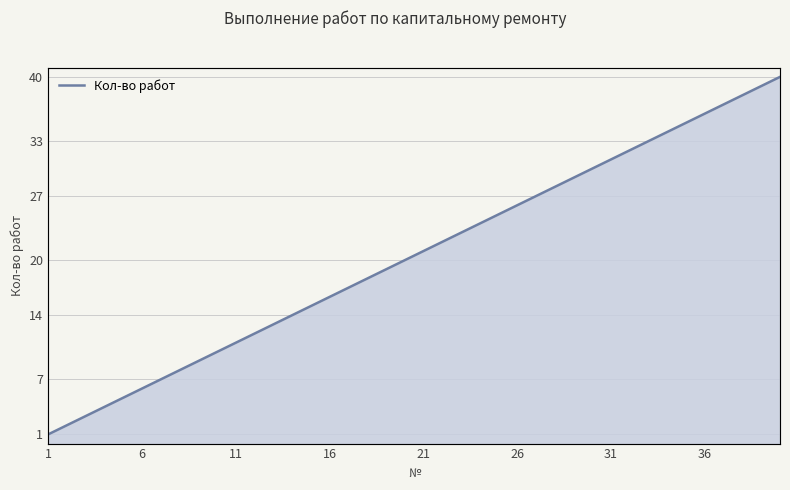

What is the greatest value displayed?

40